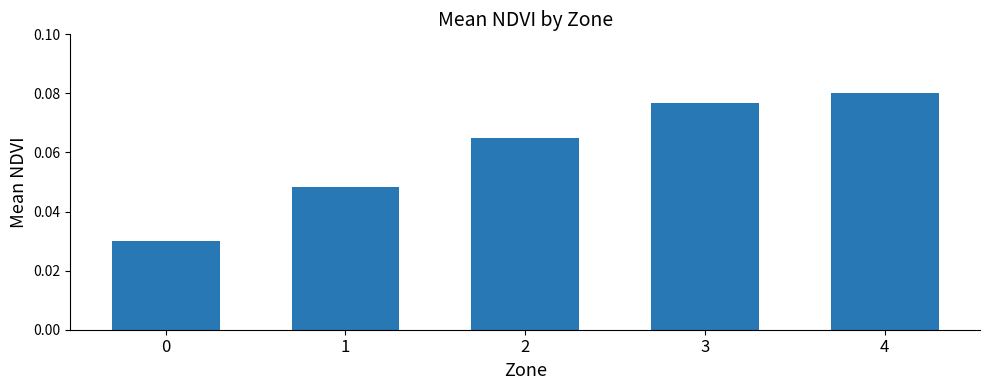

Which label corresponds to the largest value in the chart?

4